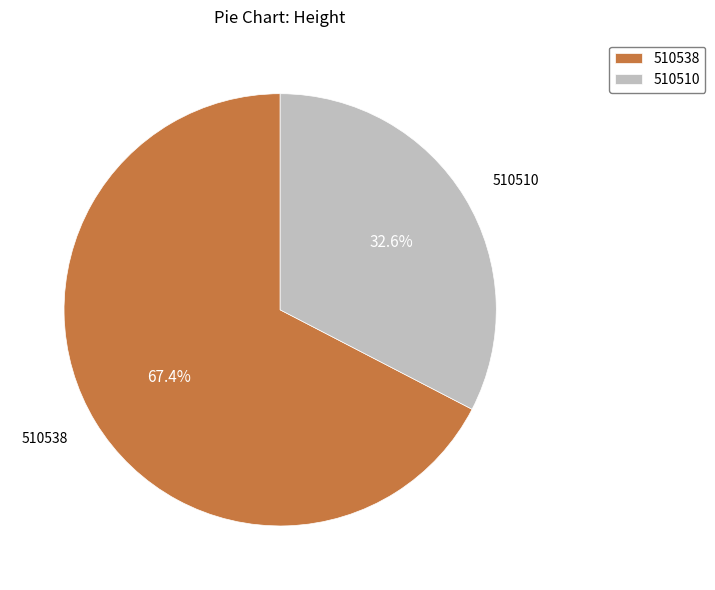

How many segments does this pie chart have?

2